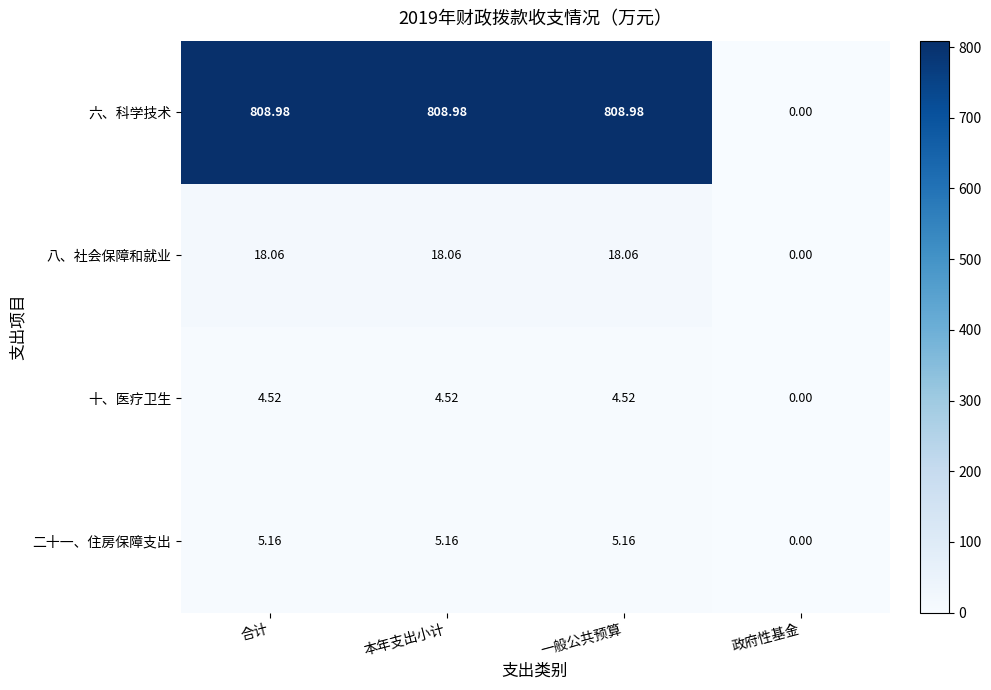

At which label does 十、医疗卫生 first exceed 4?

合计